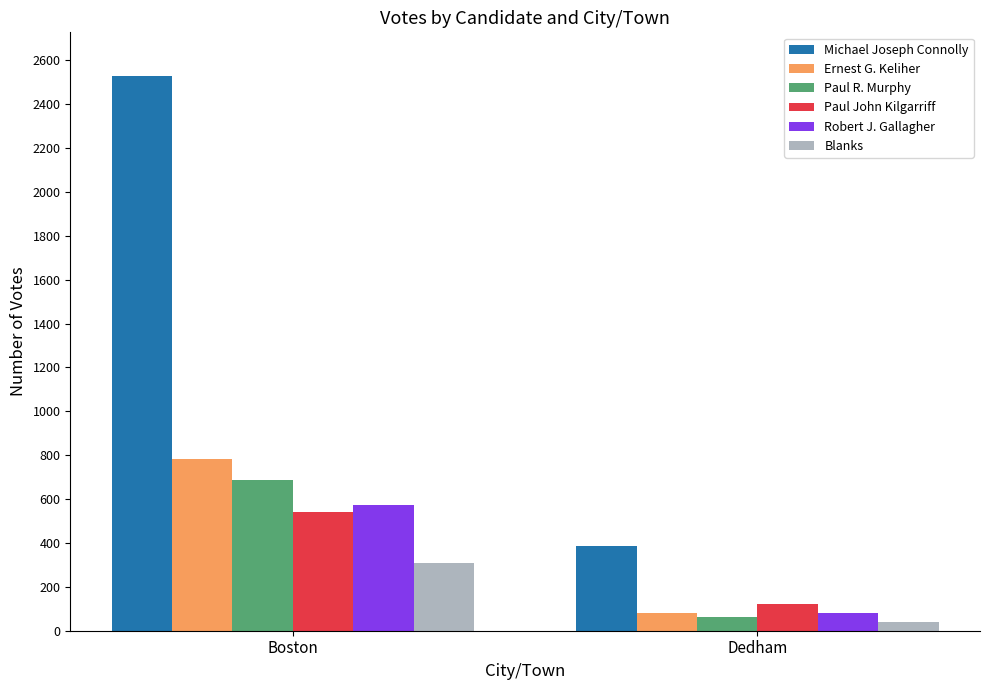

What is the difference between the maximum and minimum values in the Ernest G. Keliher series?

704